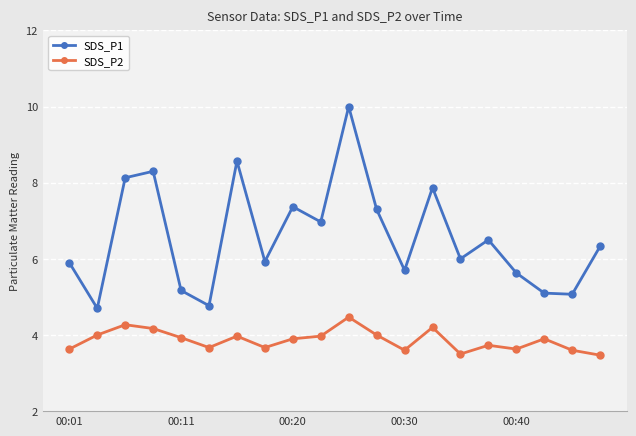

In SDS_P2, how many points are higher than both neighbors (excluding endpoints)?

6